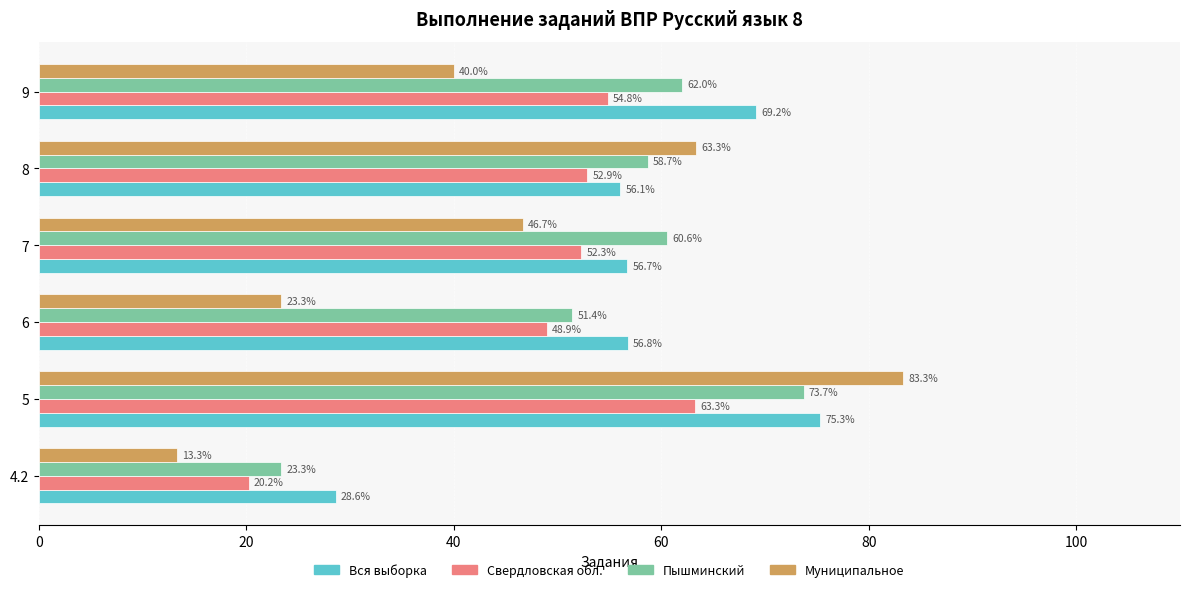

What is the greatest value displayed?

83.3